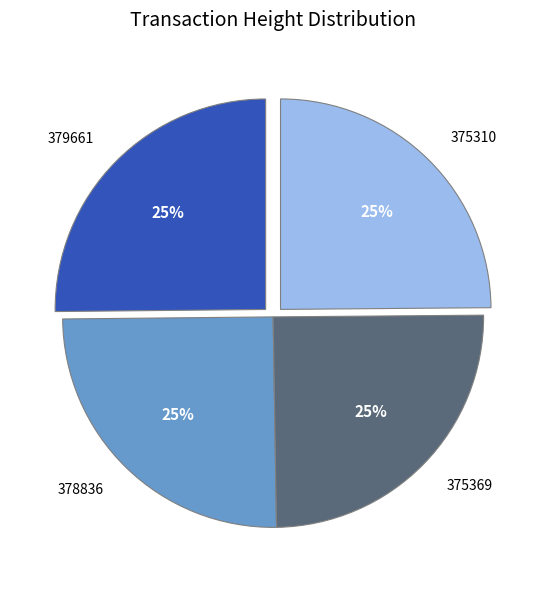

To the nearest percent, what is the average slice percentage?

25%